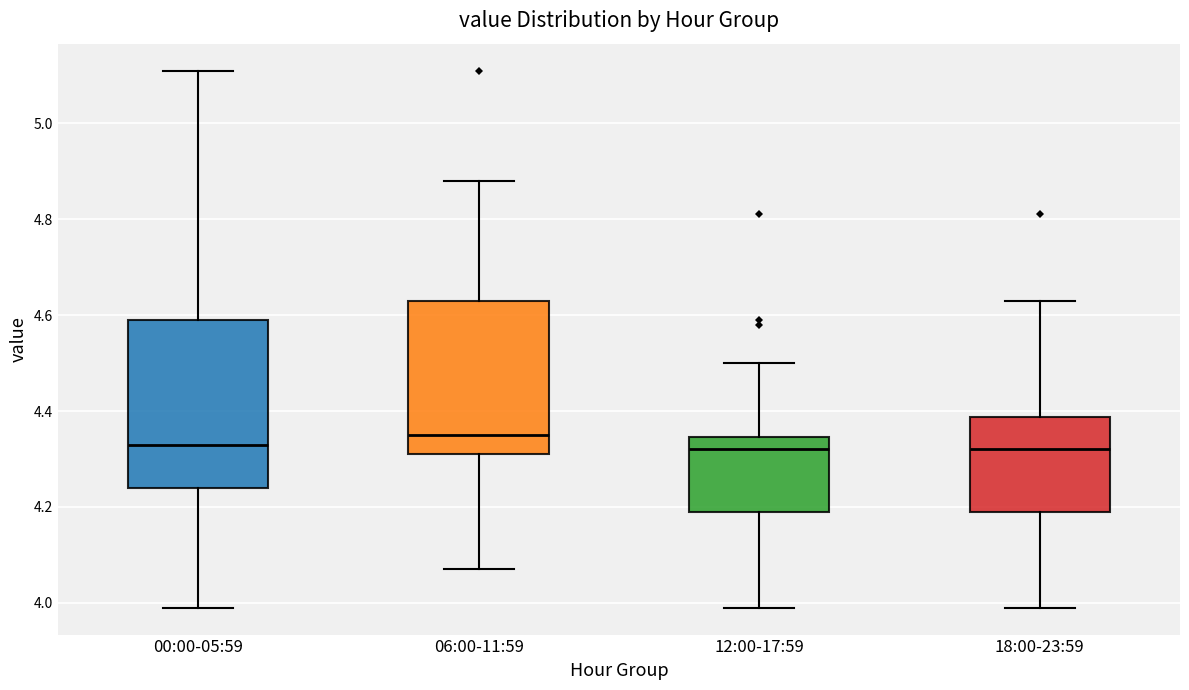

Reading left to right, transcribe this box plot: for each box, give where its median line is, the range the box spans, and where its two whiskers end, as read against the y-axis. The values are not printed on the chart, so give them approximately, as read against the axis.

00:00-05:59: median 4.34, box 4.24 to 4.60, whiskers 4.00 to 5.12
06:00-11:59: median 4.36, box 4.32 to 4.64, whiskers 4.08 to 4.88
12:00-17:59: median 4.32, box 4.20 to 4.34, whiskers 4.00 to 4.50
18:00-23:59: median 4.32, box 4.20 to 4.38, whiskers 4.00 to 4.64